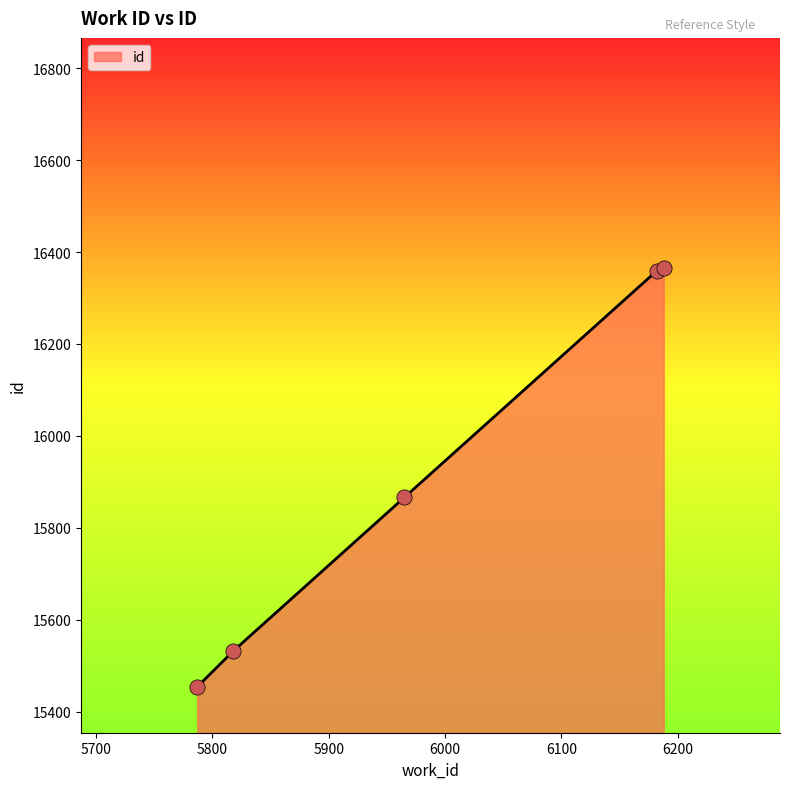

What is the difference between the maximum and minimum values?

912